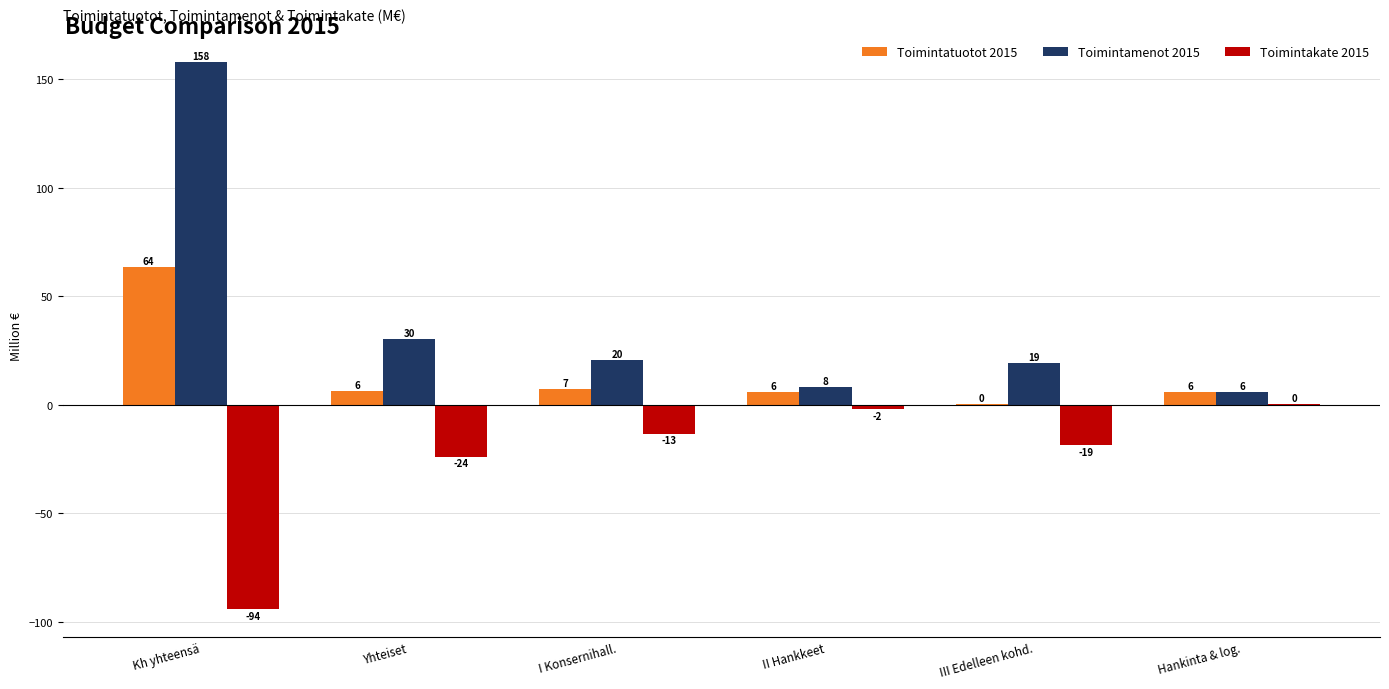

Reading right to left, extract all data points from this chart.

Toimintatuotot 2015: 6.0	0.3	5.7	7.1	6.4	63.6
Toimintamenot 2015: 5.8	19.1	7.9	20.5	30.3	158.1
Toimintakate 2015: 0.2	-18.8	-2.2	-13.4	-23.9	-94.4